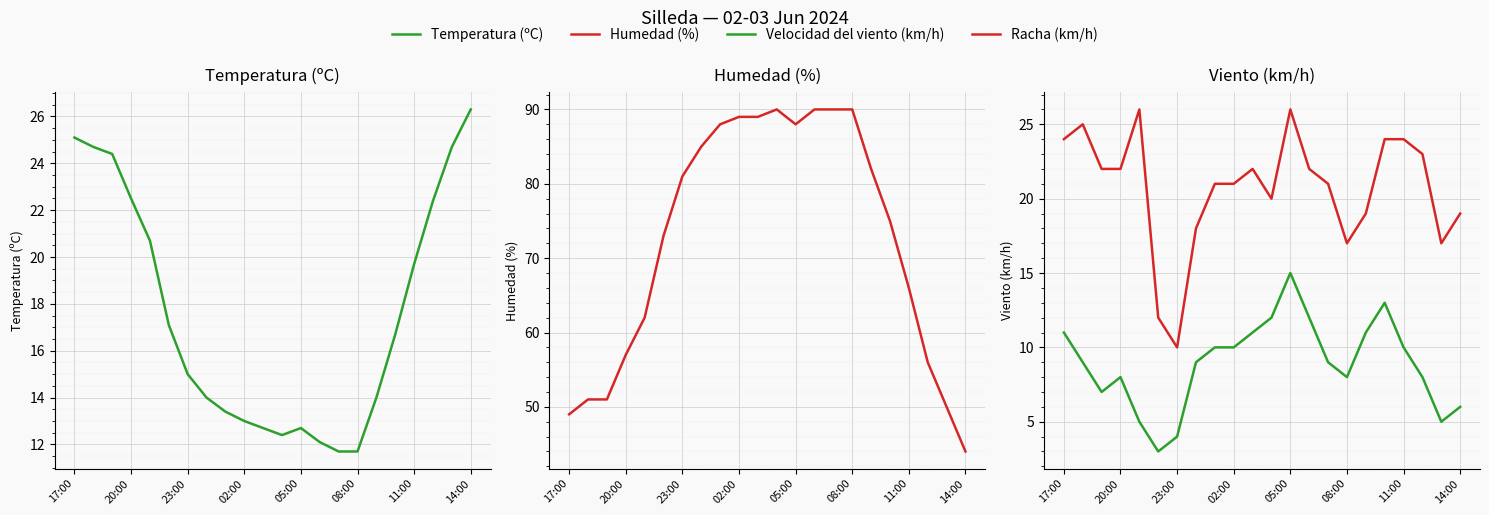

Is the value of Humedad (%) at 05:00 greater than the value of Racha (km/h) at 05:00?

Yes